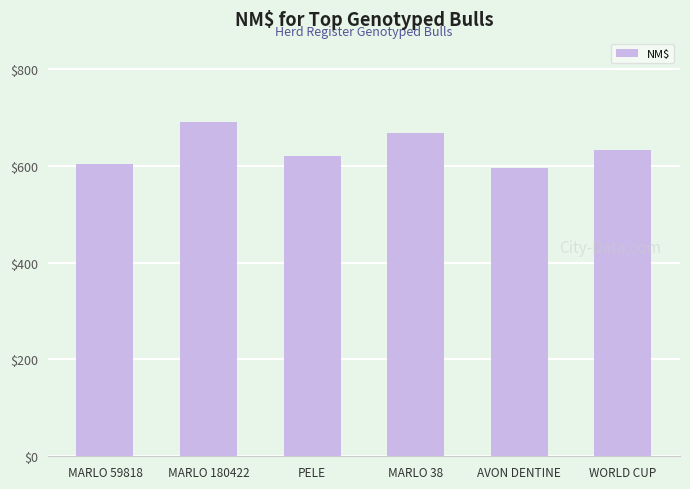

How many distinct data groups are displayed?

1